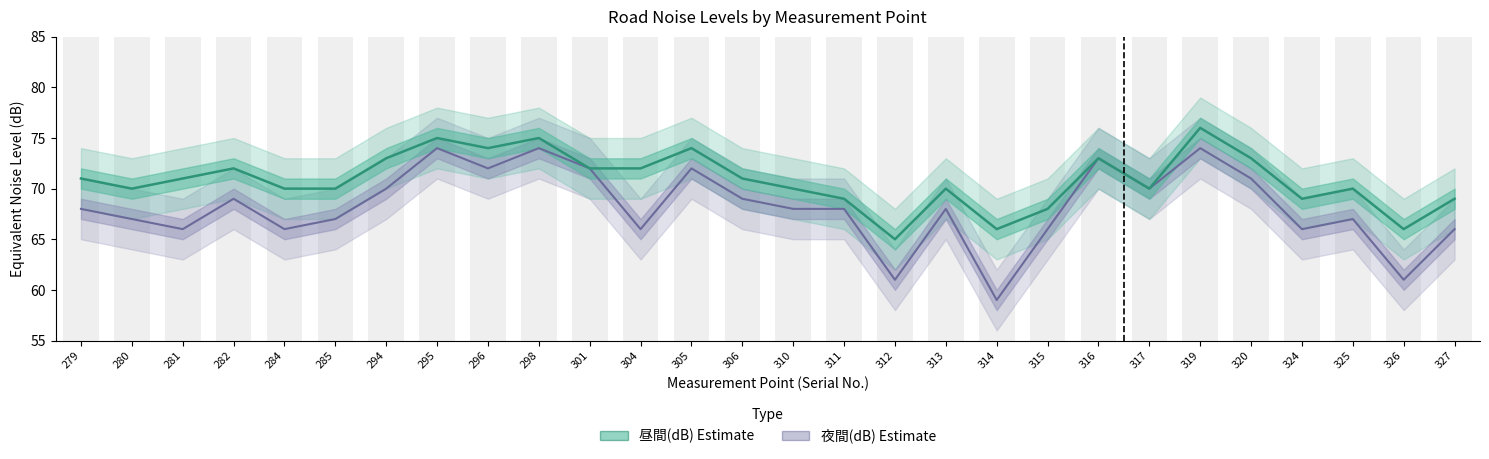

What is the difference between the maximum and minimum values in the 夜間(dB) series?

15